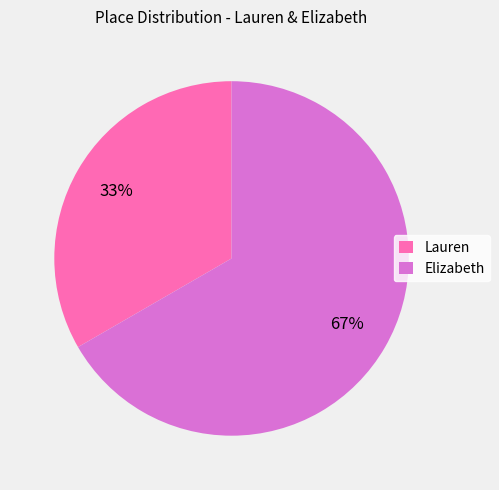

Which slice is the largest?

Elizabeth